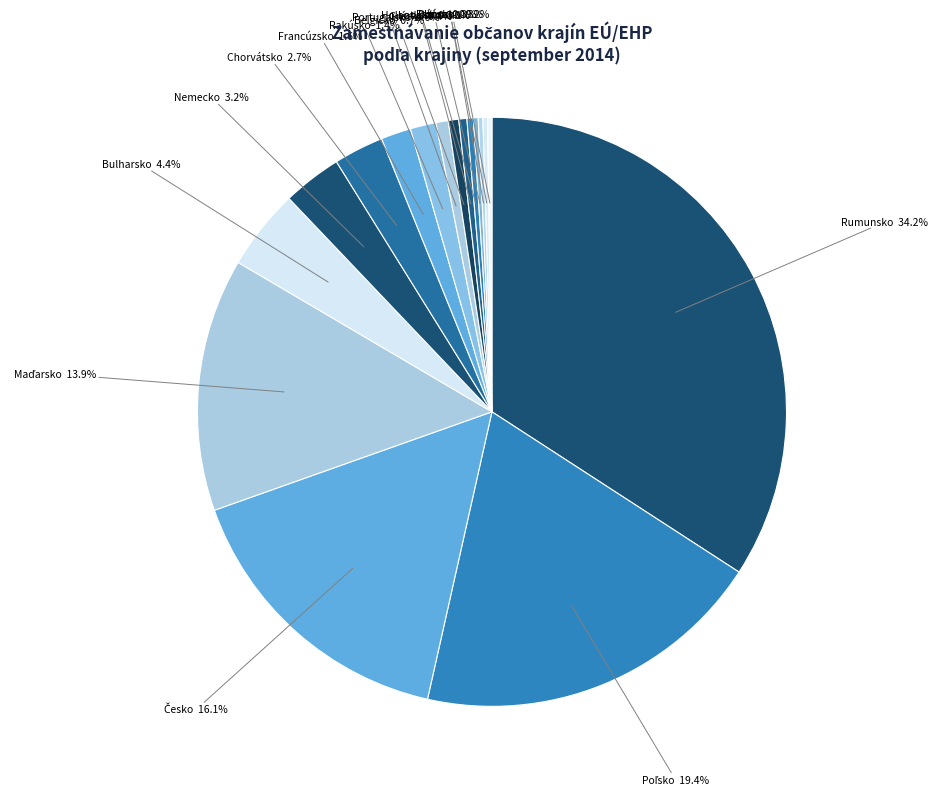

Rank the categories by value from lowest to highest.

Estónsko, Litva, Dánsko, Lotyšsko, Holandsko, Grécko, Portugalsko, Belgicko, Rakúsko, Francúzsko, Chorvátsko, Nemecko, Bulharsko, Maďarsko, Česko, Poľsko, Rumunsko